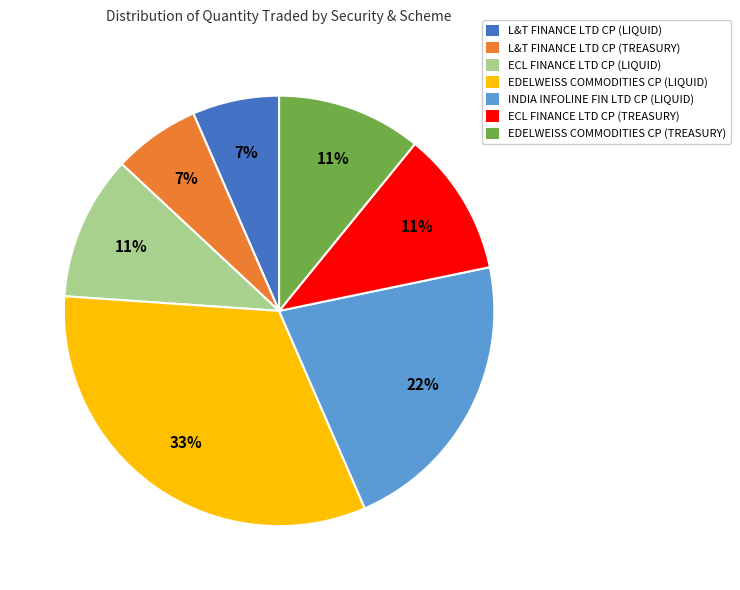

What is the ratio of the value at ECL FINANCE LTD CP (LIQUID) to the value at EDELWEISS COMMODITIES CP (TREASURY)?

1.0